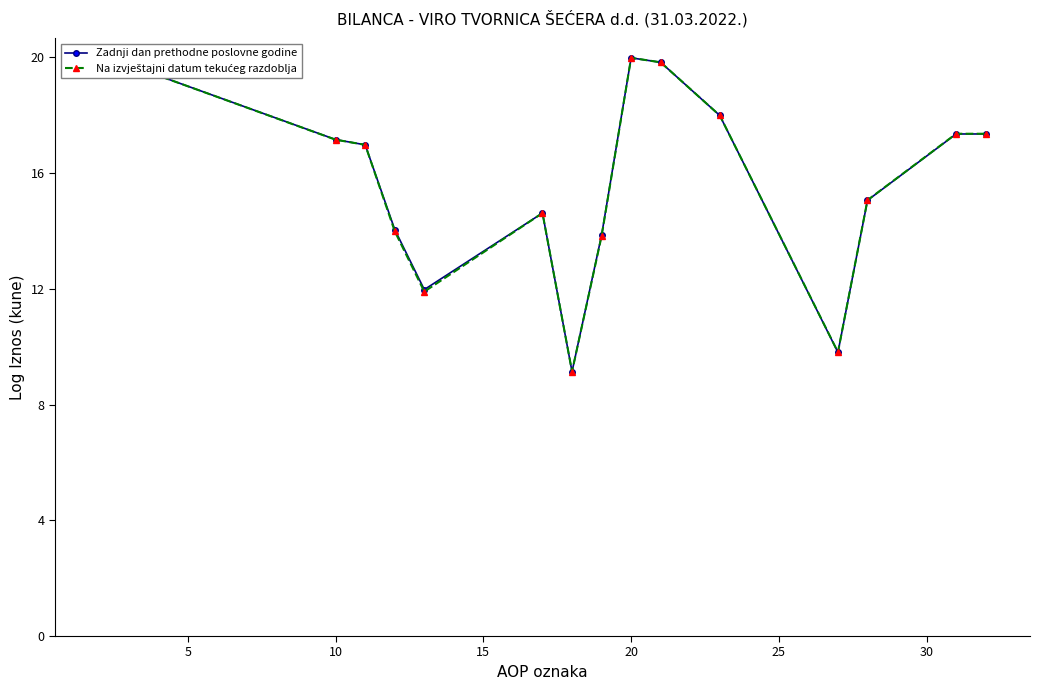

How many data points in Na izvještajni datum tekućeg razdoblja are above 16?

8